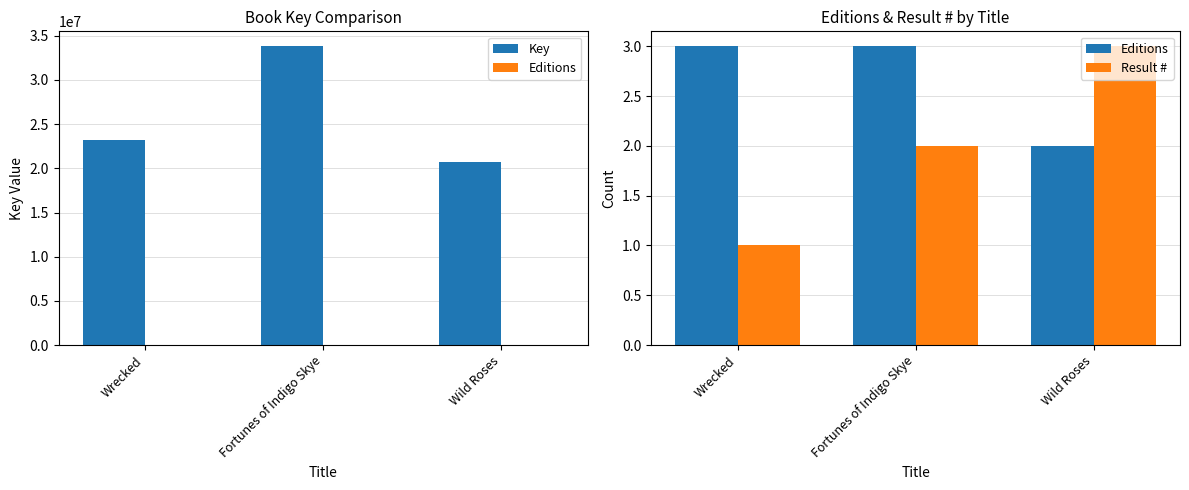

Count the Result # values in the range 1 to 3.

3